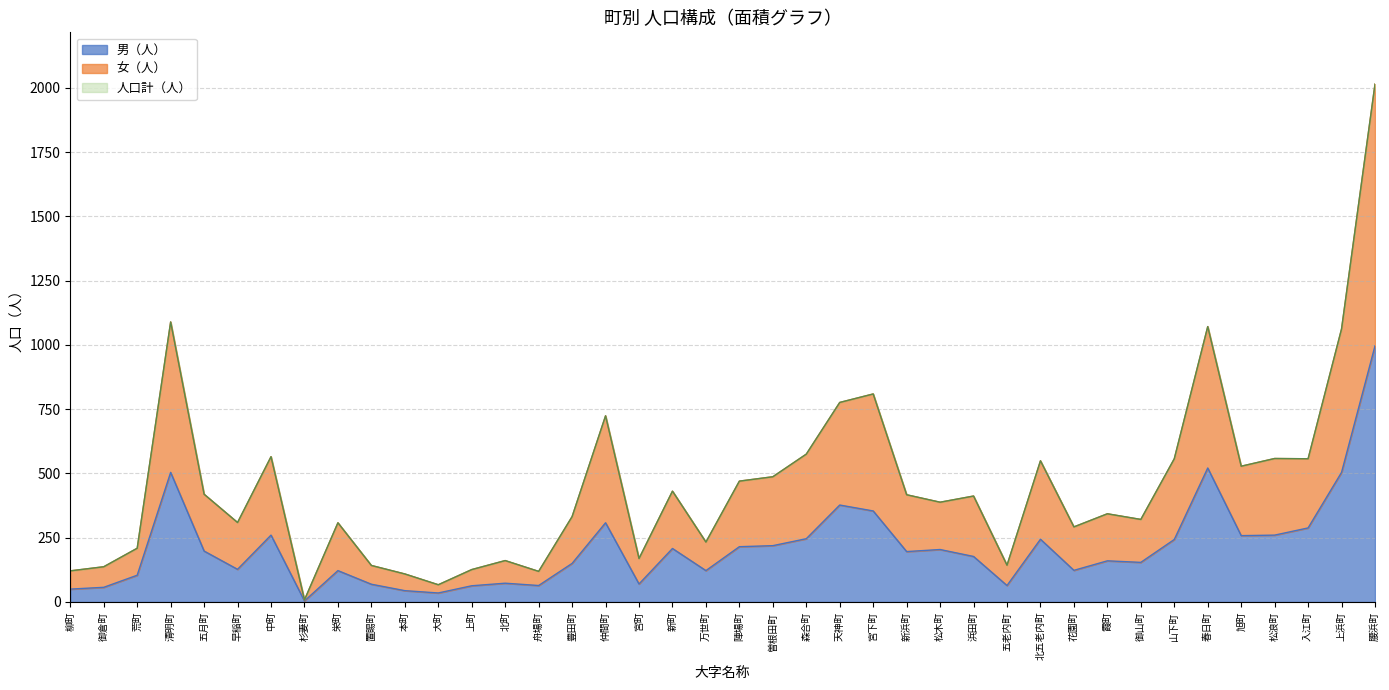

What value does the 人口計（人） series have at 御山町?

321